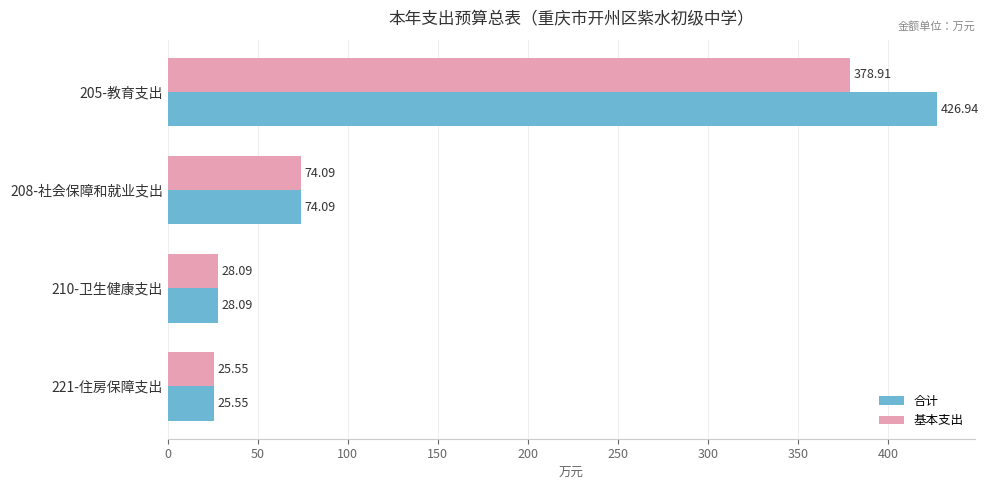

At which label does 合计 reach its minimum?

221-住房保障支出